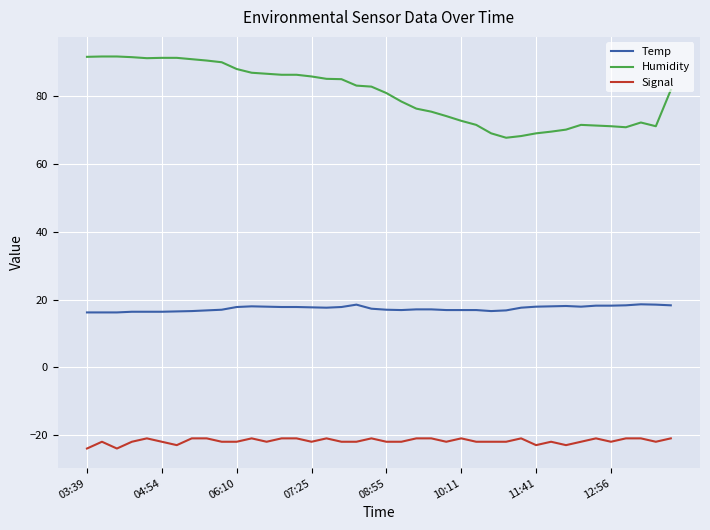

What is the difference between the maximum and minimum values in the Humidity series?

24.0